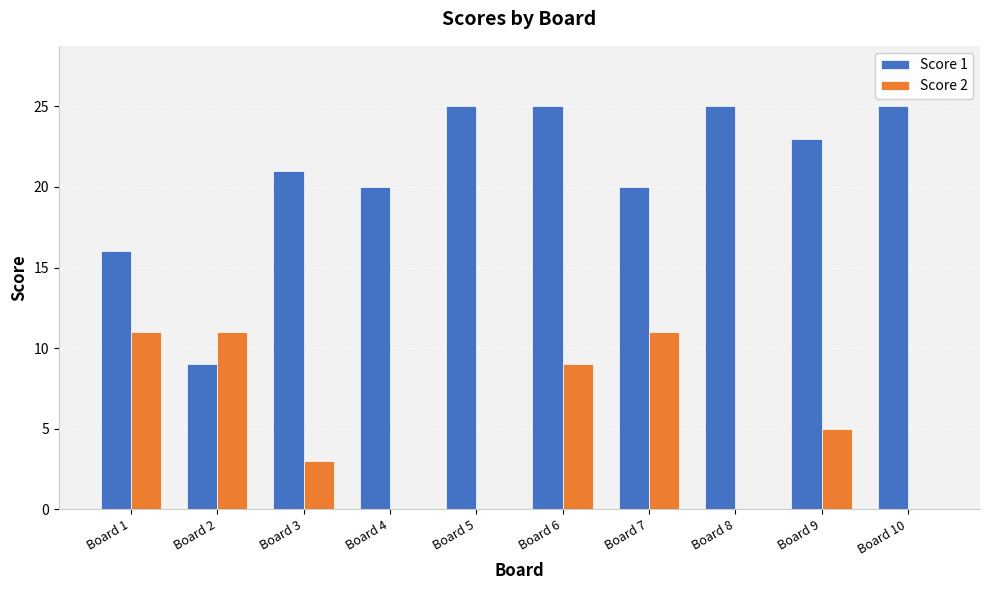

Which series has the largest total across all categories?

Score 1